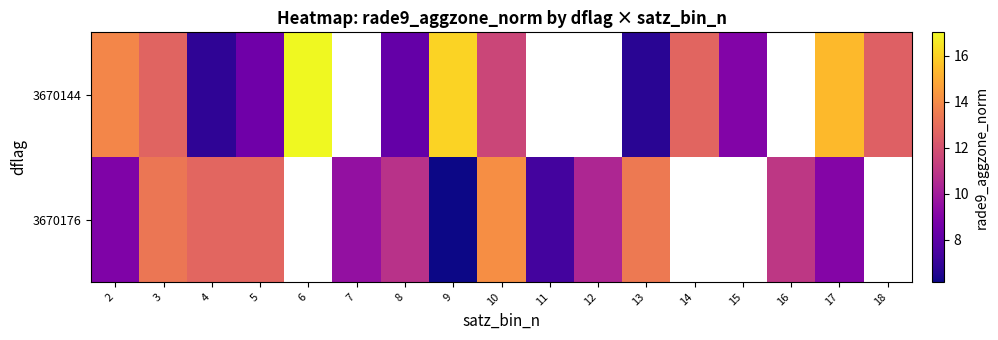

Is the value of 3670176 at 11 greater than the value of 3670144 at 4?

Yes